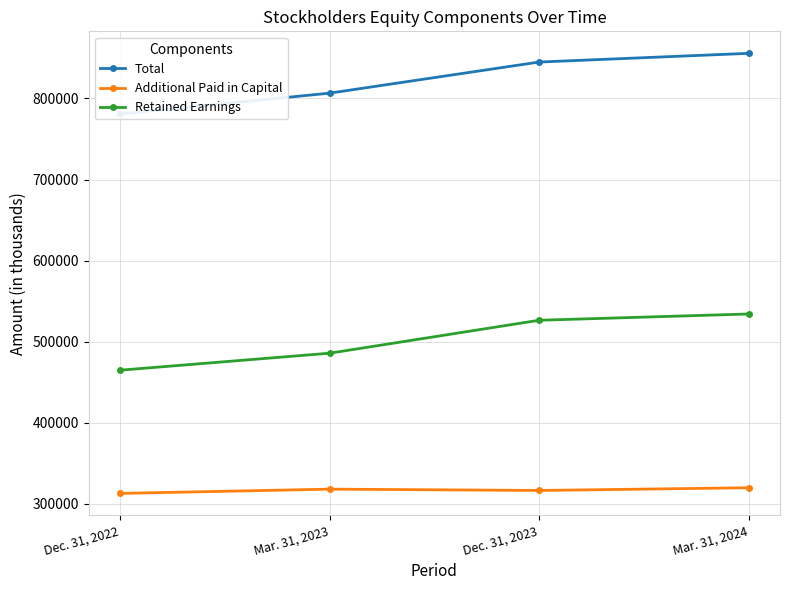

How many categories are shown in the chart?

4